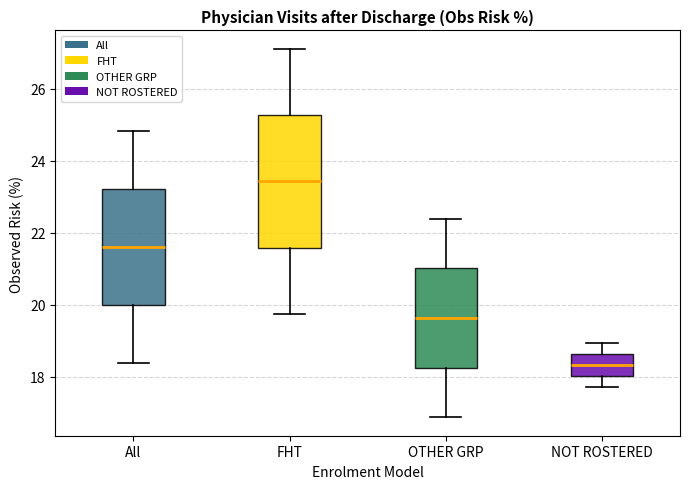

Which box is the tallest, from its lower edge to its upper edge?

FHT